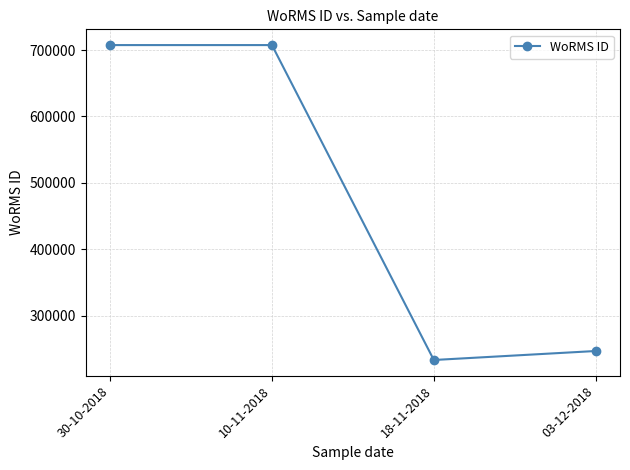

True or false: there are more than 2 points higher than both neighbors.

False